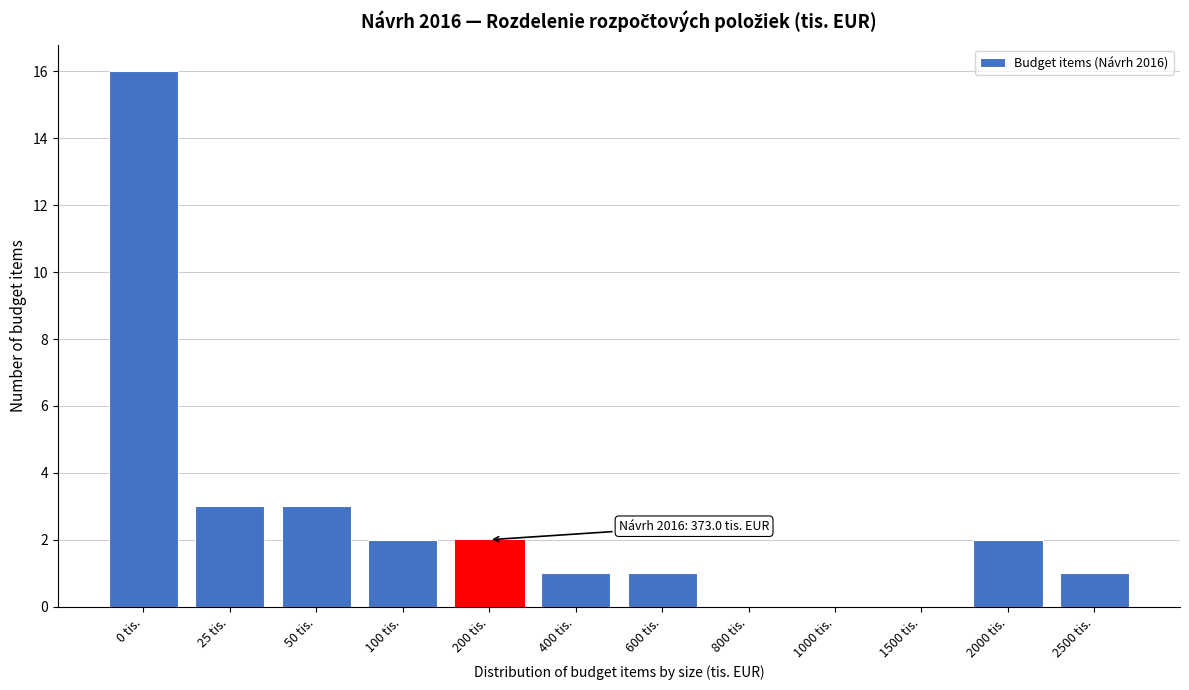

Reading left to right, what are all the values shown in this chart?

0 tis.=16	25 tis.=3	50 tis.=3	100 tis.=2	200 tis.=2	400 tis.=1	600 tis.=1	800 tis.=0	1000 tis.=0	1500 tis.=0	2000 tis.=2	2500 tis.=1